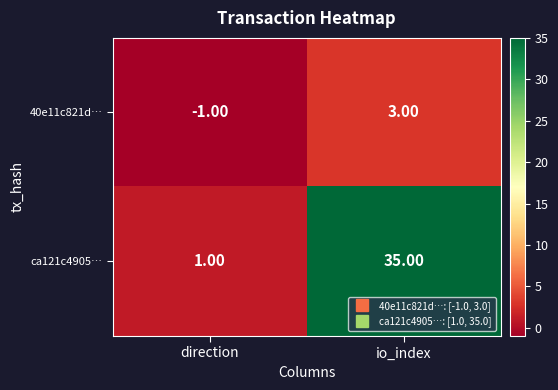

At which label is 40e11c821d… closest to 1?

direction